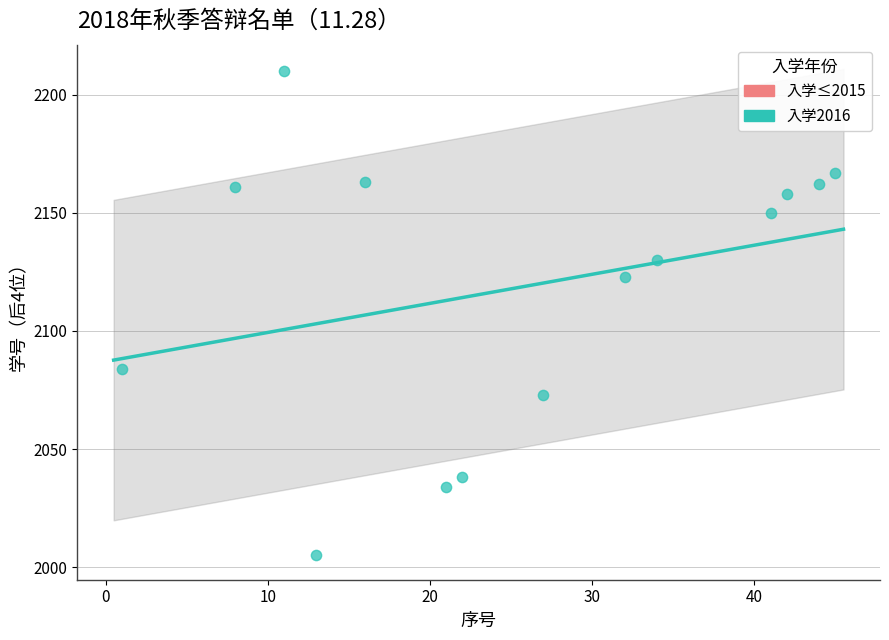

What Y value in the scatter plot is closest to 2107?

2123